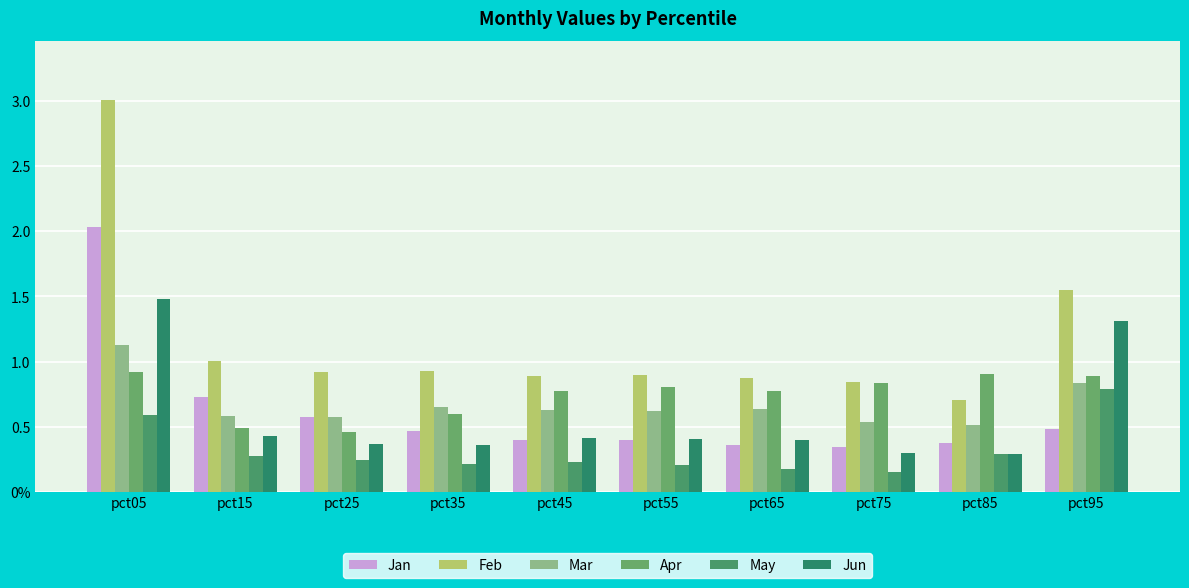

Rank the series at pct45 from lowest to highest value.

May, Jan, Jun, Mar, Apr, Feb